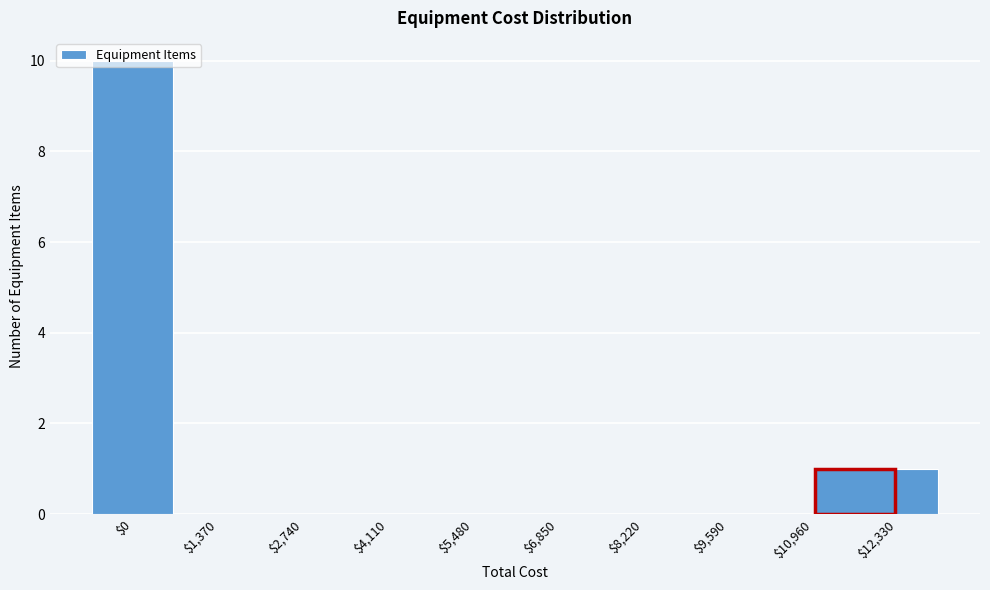

Where is the data nearest to the value 5?

$12,330